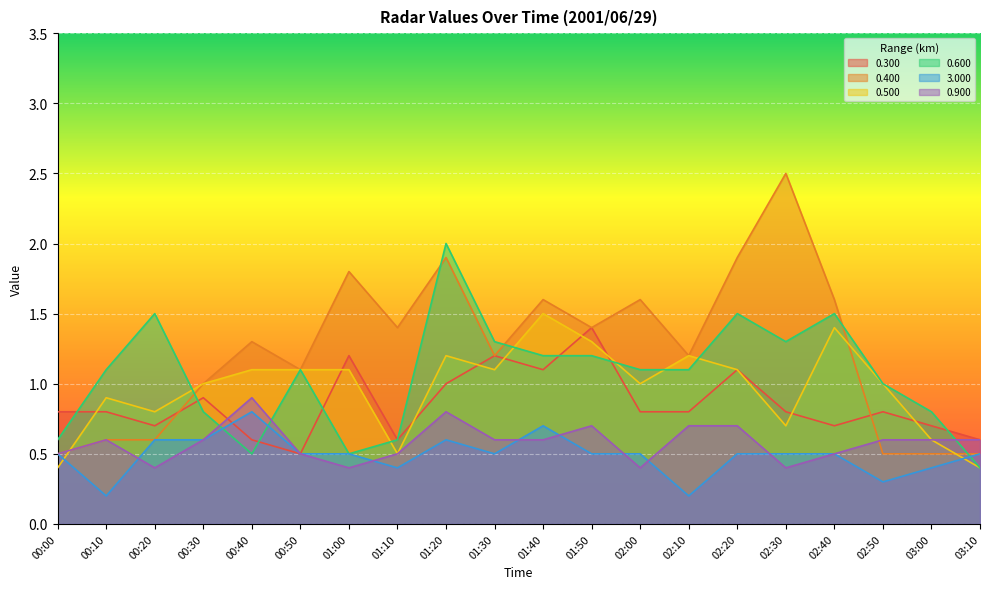

What is the difference between the highest and lowest values at 00:10?

0.9